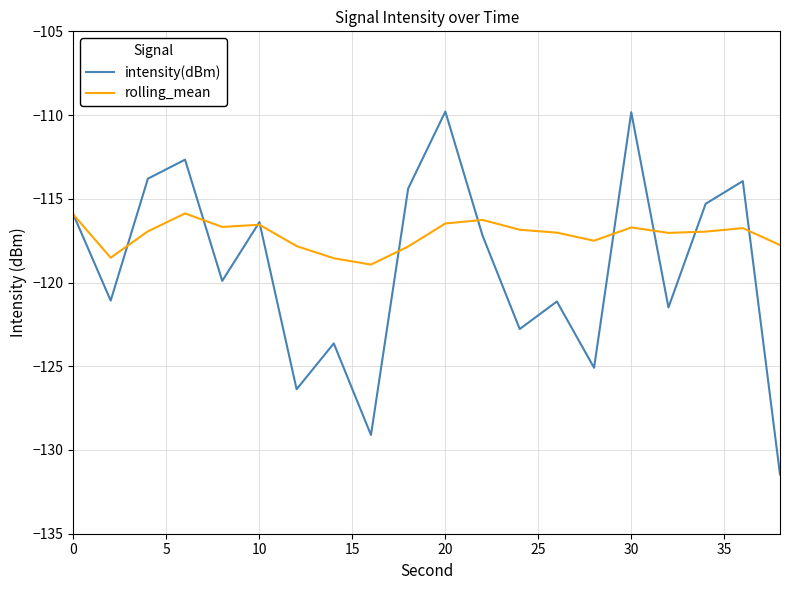

What is the difference between the second highest and minimum values in the intensity(dBm) series?

21.6